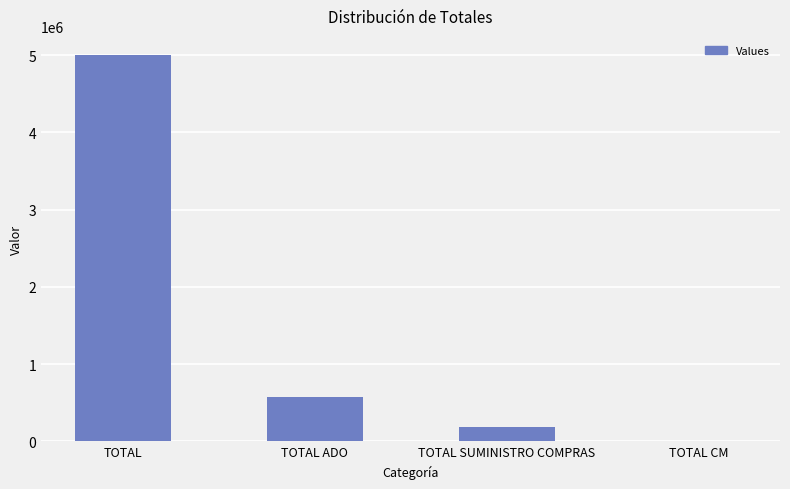

Which category has the highest value across all series?

TOTAL